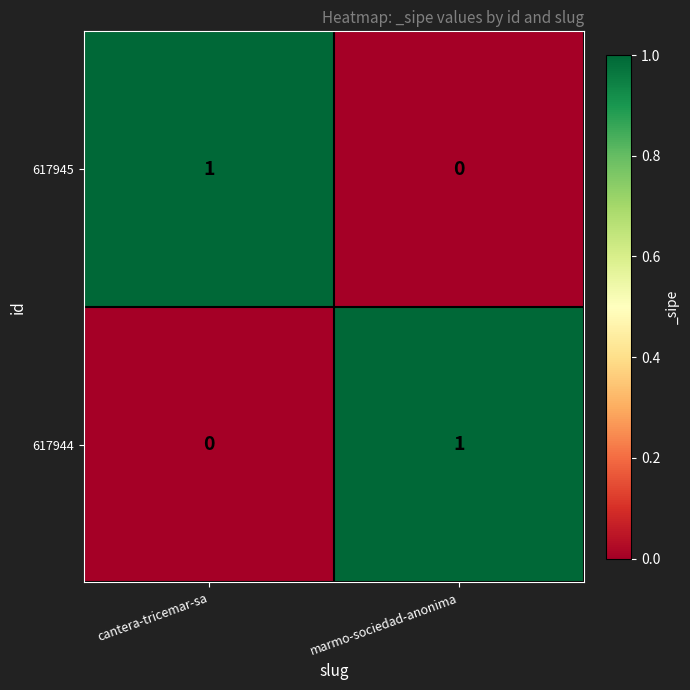

At marmo-sociedad-anonima, list the series in order from largest to smallest.

617944, 617945